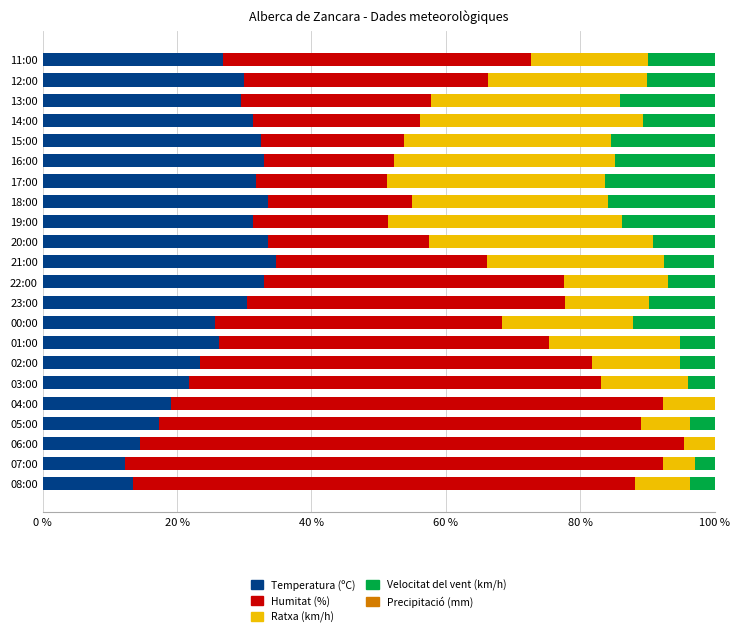

What is the total value across all series at 15:00?

100.0